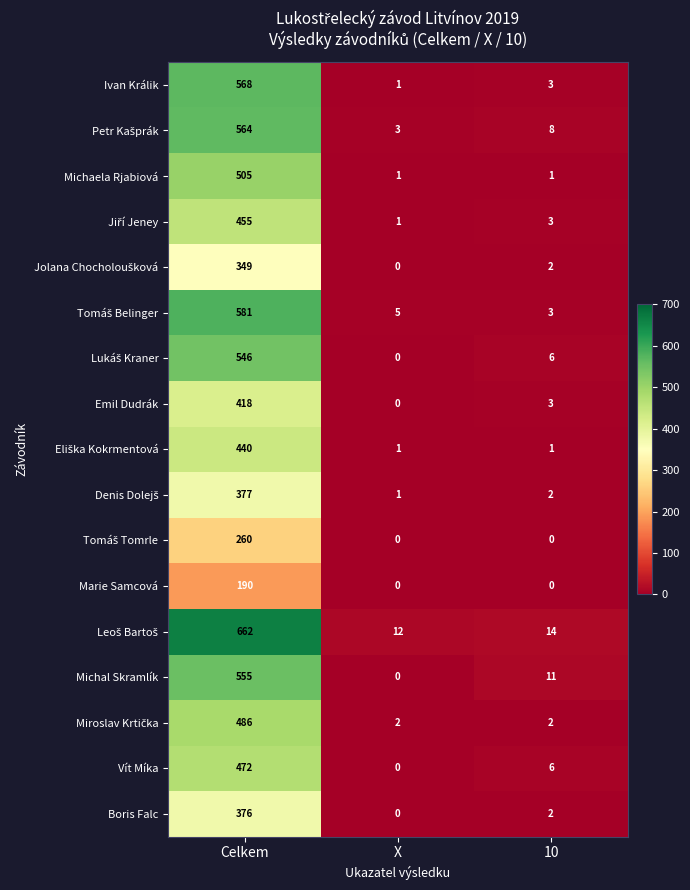

The Michaela Rjabiová series shows 2 at 10. True or false?

False